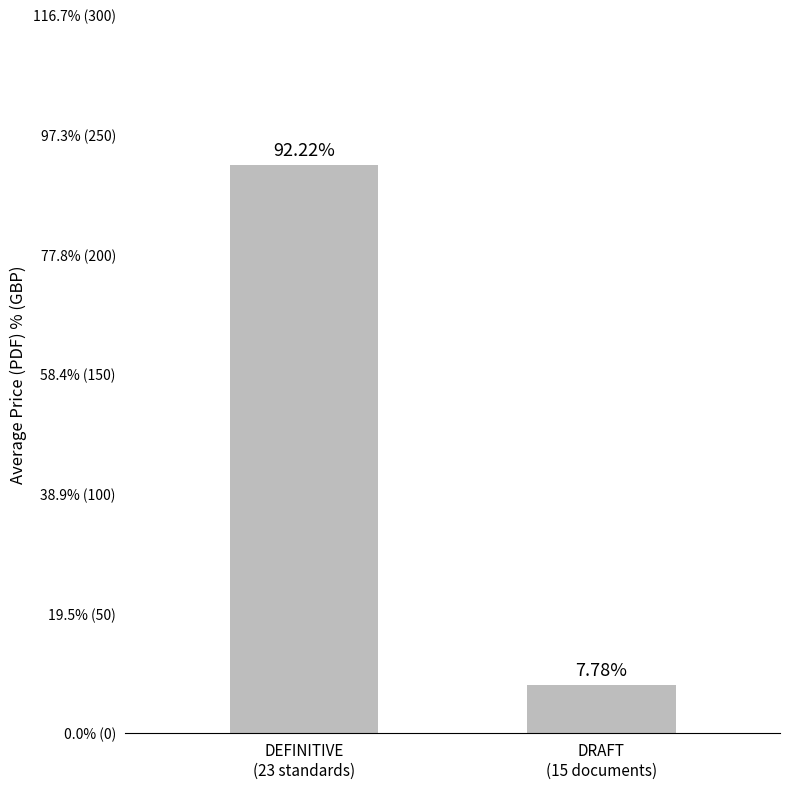

What is the change in value from DEFINITIVE
(23 standards) to DRAFT
(15 documents)?

-217.0